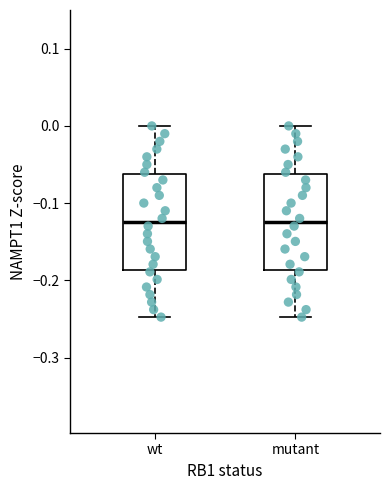

Reading left to right, read every box against the y-axis: the position of its median line, the range the box covers, and the ends of its whiskers. The values are not printed on the chart, so give them approximately, as read against the axis.

wt: median -0.12, box -0.19 to -0.06, whiskers -0.25 to 0.00
mutant: median -0.12, box -0.19 to -0.06, whiskers -0.25 to 0.00